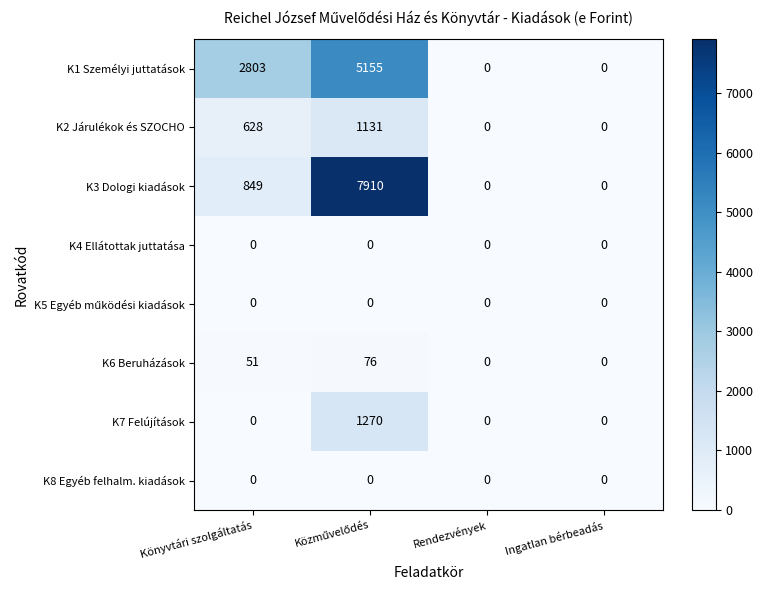

What is the total value across all series at Könyvtári szolgáltatás?

4331